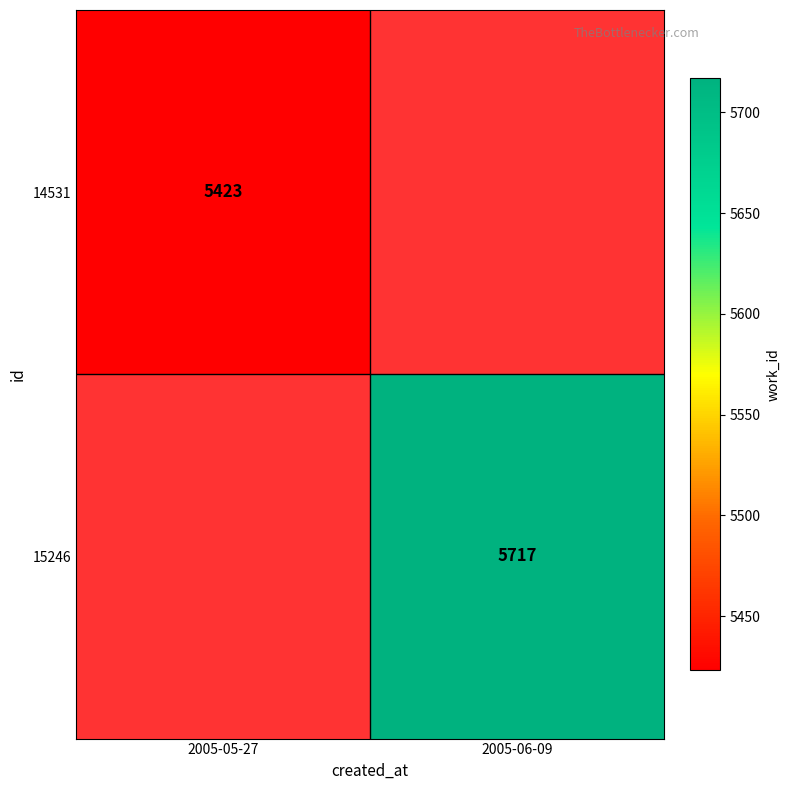

At which category does the chart reach its peak across all series?

2005-06-09